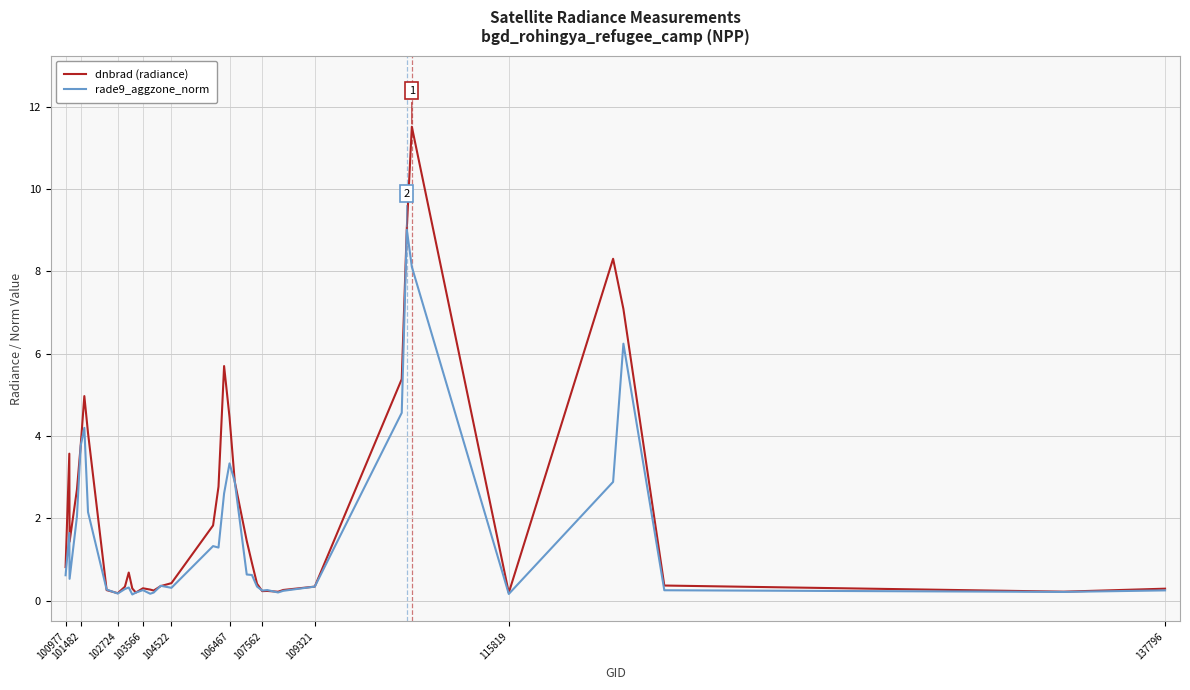

Which series has the largest range (max minus min)?

dnbrad (radiance)